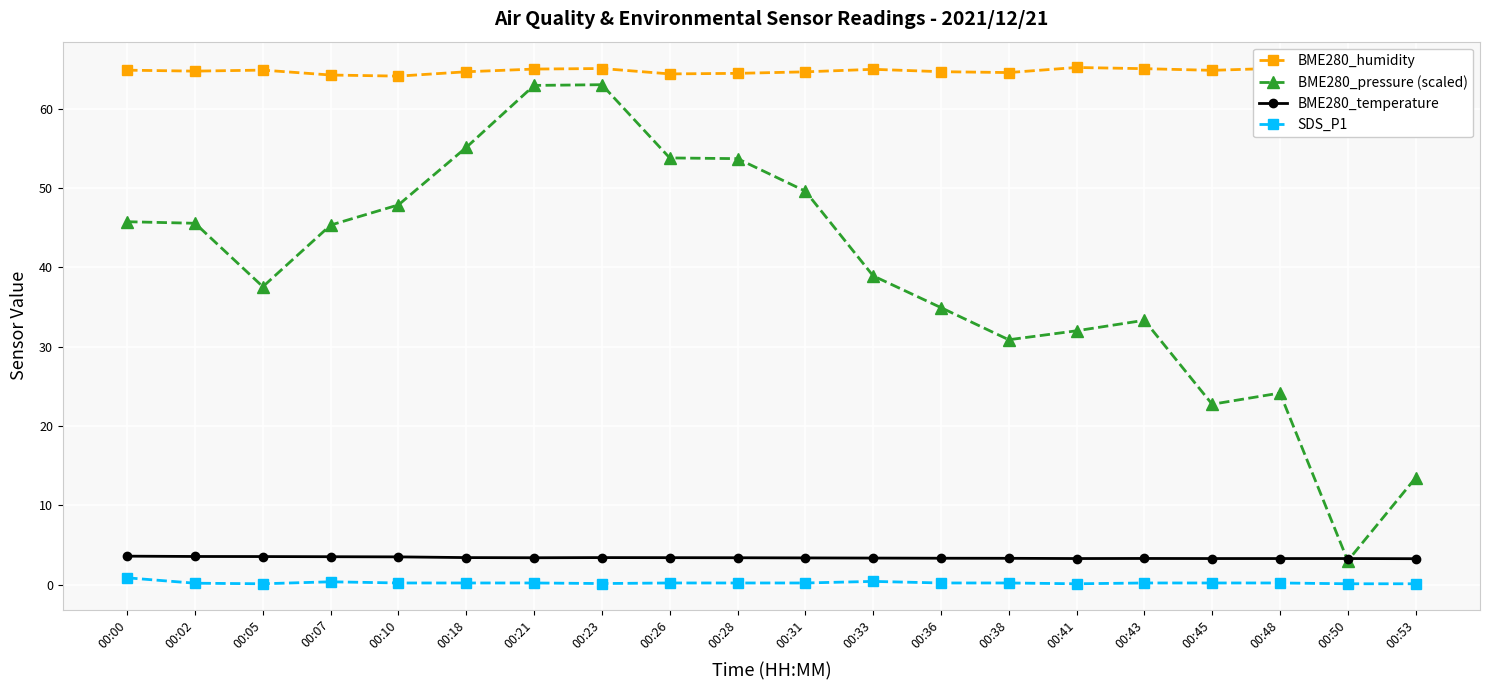

What are all the series names shown in the legend?

BME280_humidity, BME280_pressure (scaled), BME280_temperature, SDS_P1